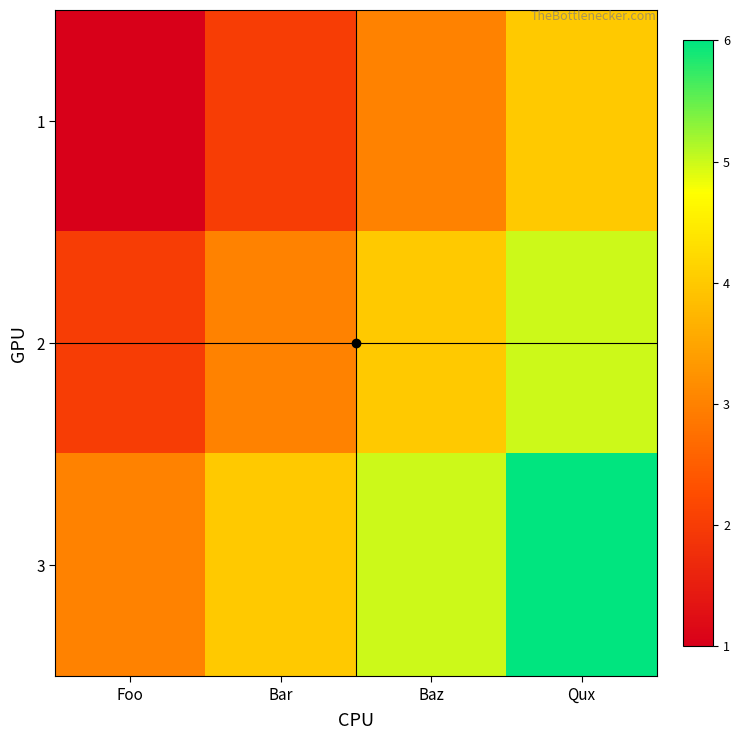

Rank the series by their average value, from lowest to highest.

1, 2, 3